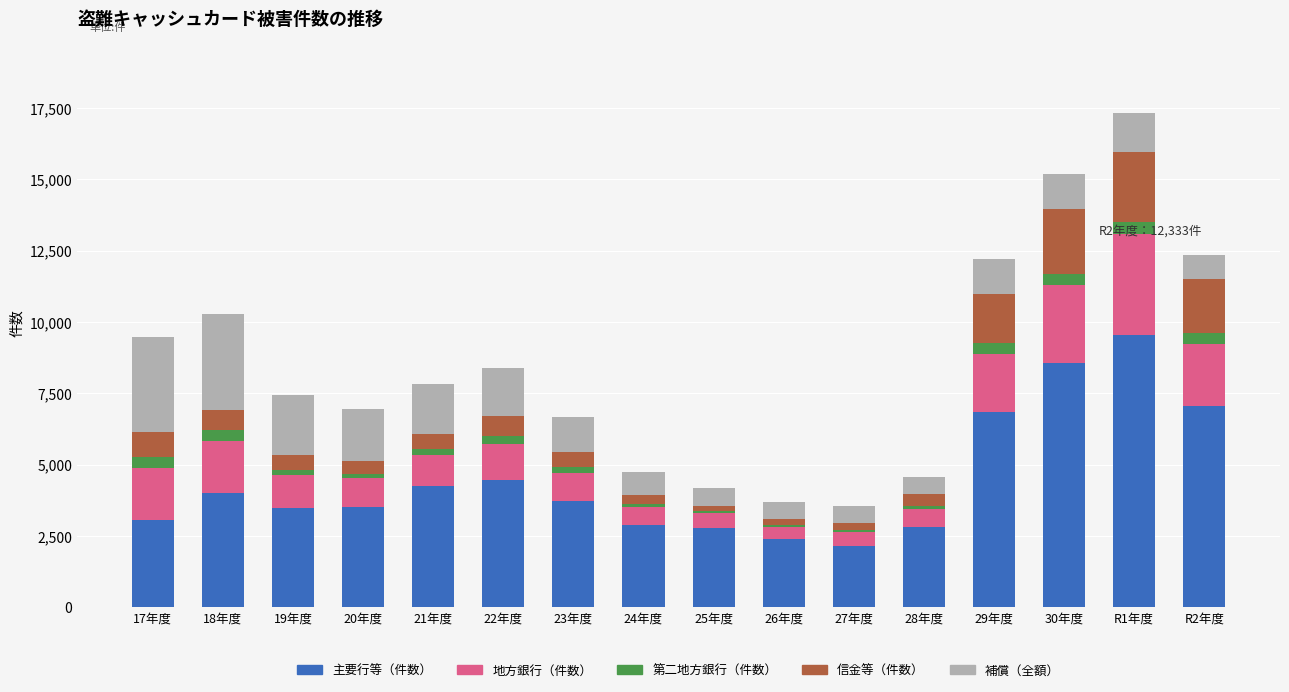

At which category is the sum across all series the highest?

R1年度